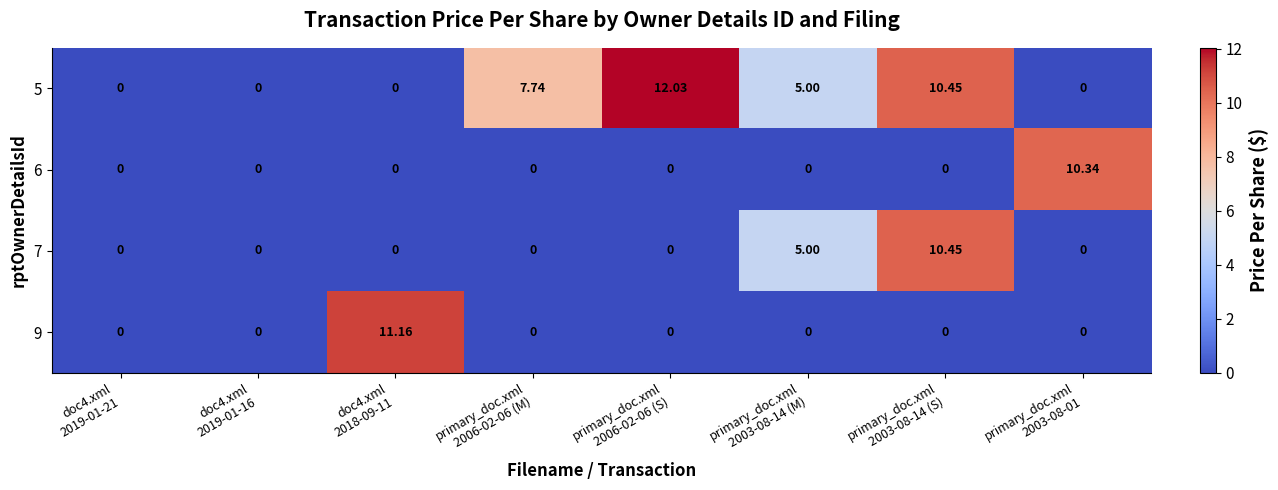

Which has a higher value, primary_doc.xml
2003-08-14 (M) or doc4.xml
2019-01-21?

primary_doc.xml
2003-08-14 (M)